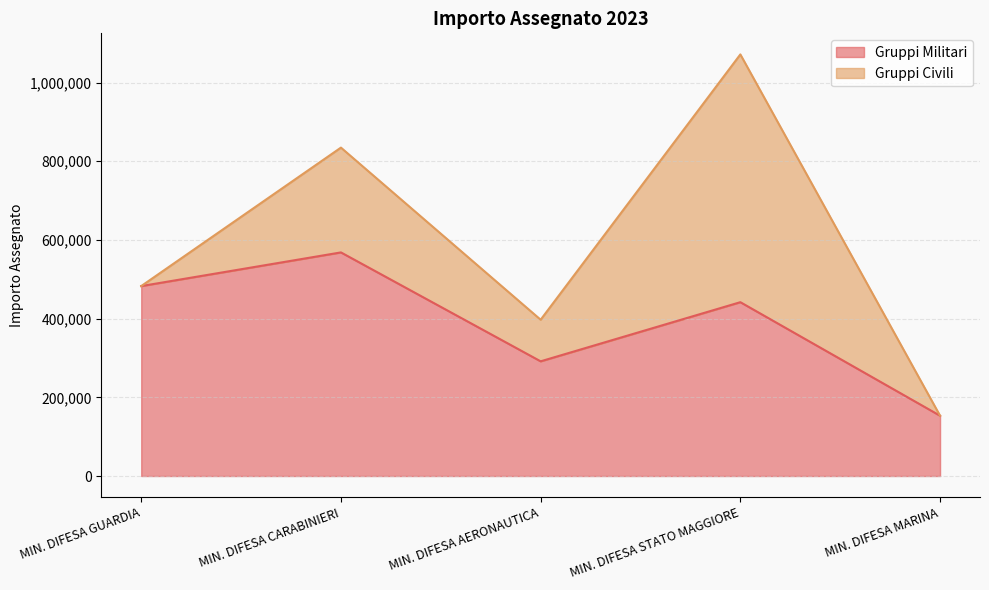

What is the label of the 4th point from the left?

MIN. DIFESA STATO MAGGIORE